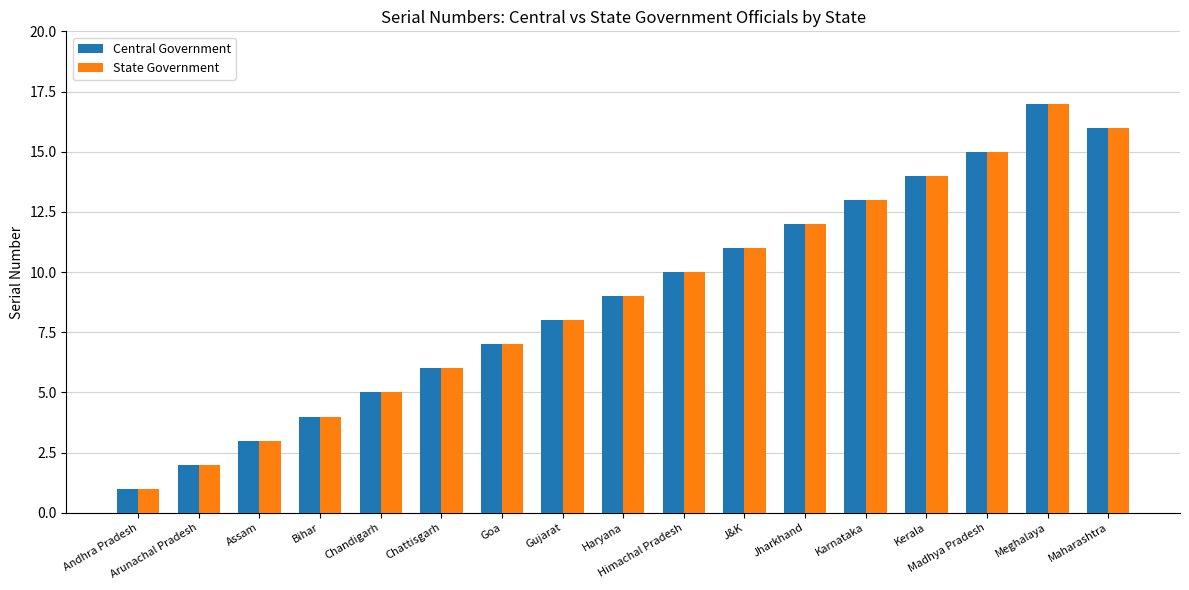

How many bars are there in total?

34